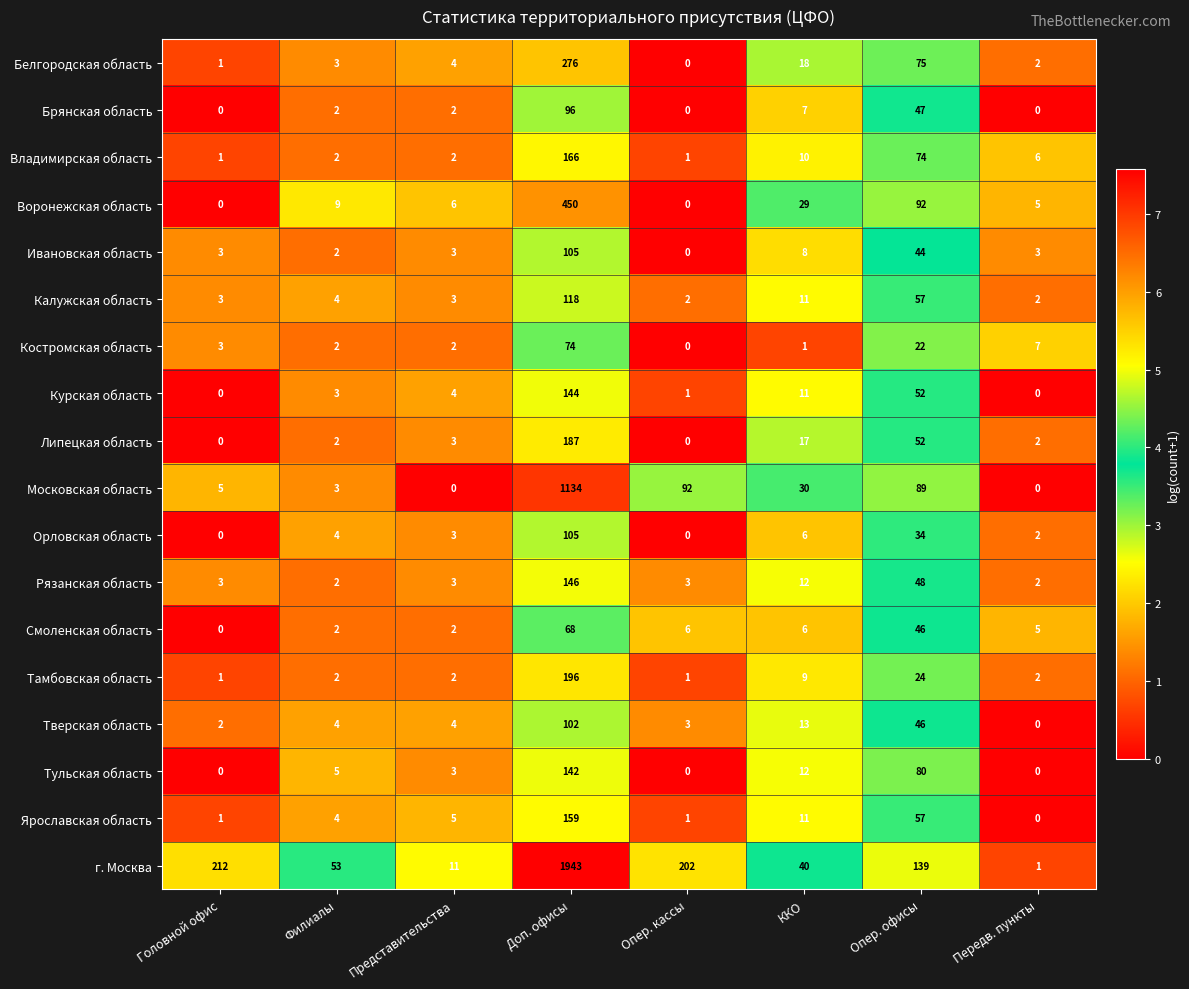

At which label does Московская область first exceed 30?

Доп. офисы